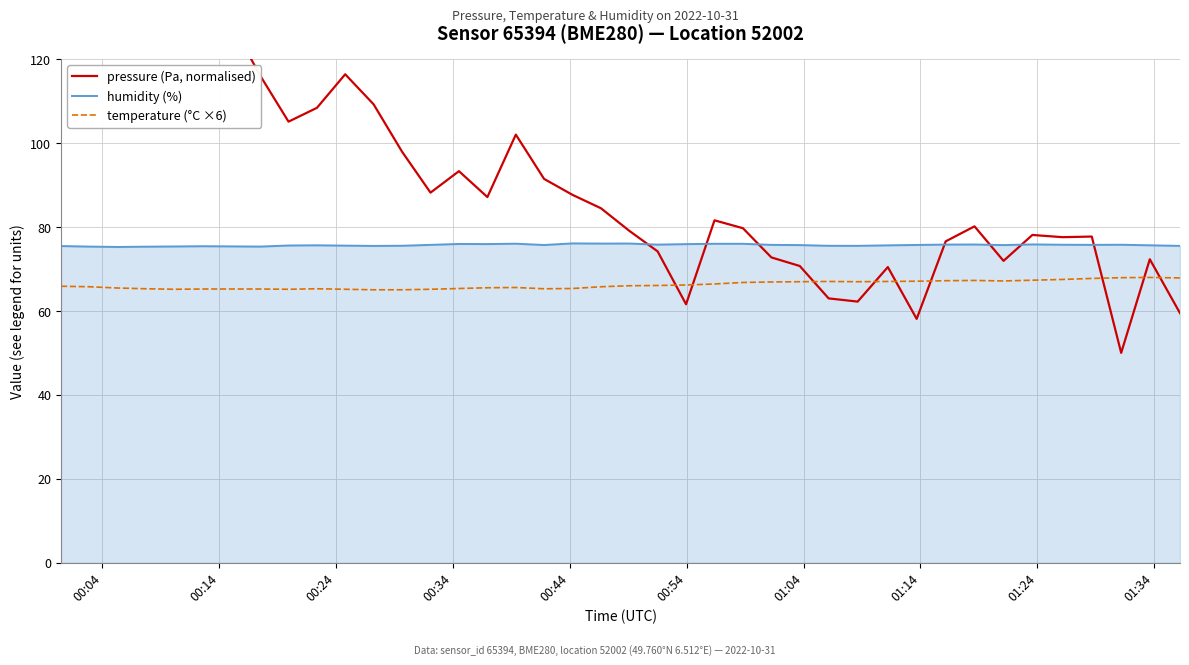

What is the minimum value for temperature (°C ×6)?

65.0